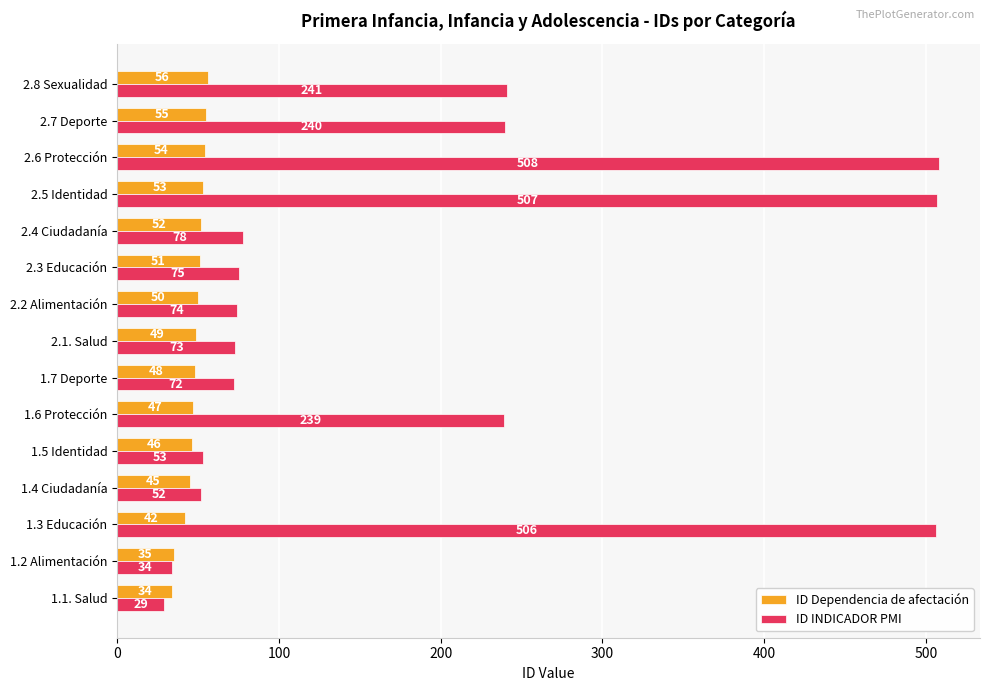

Rank the series at 2.5 Identidad from highest to lowest value.

ID INDICADOR PMI, ID Dependencia de afectación